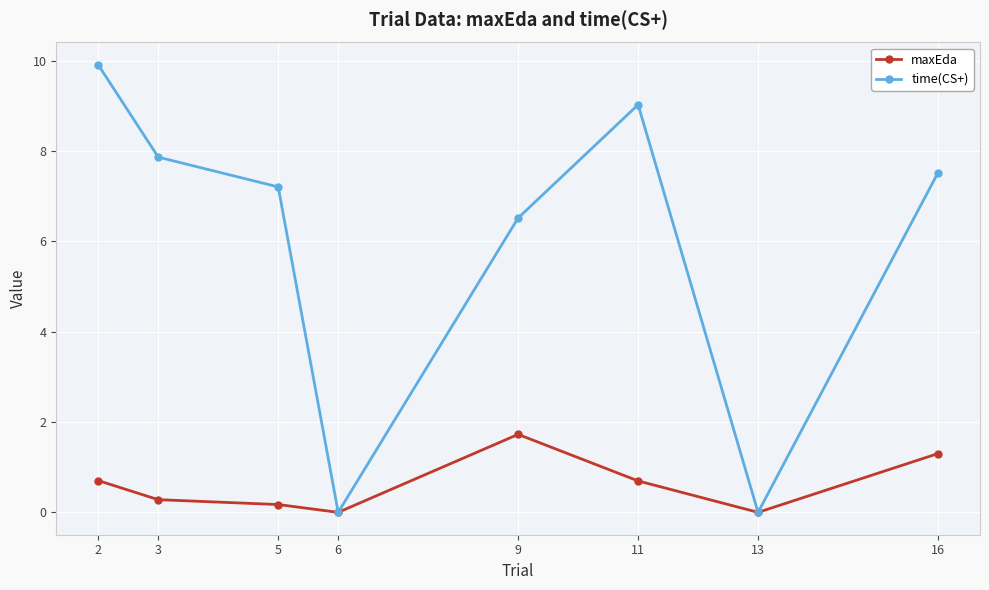

Is the value of time(CS+) at 2 greater than the value of maxEda at 11?

Yes